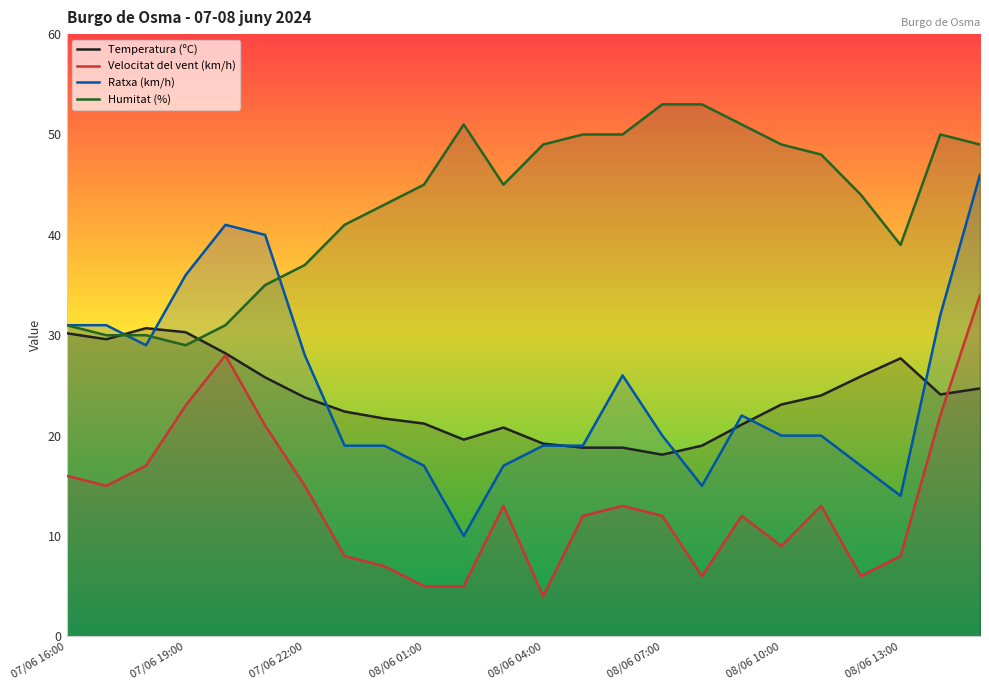

How many interior local peaks does the Temperatura (ºC) series have?

3